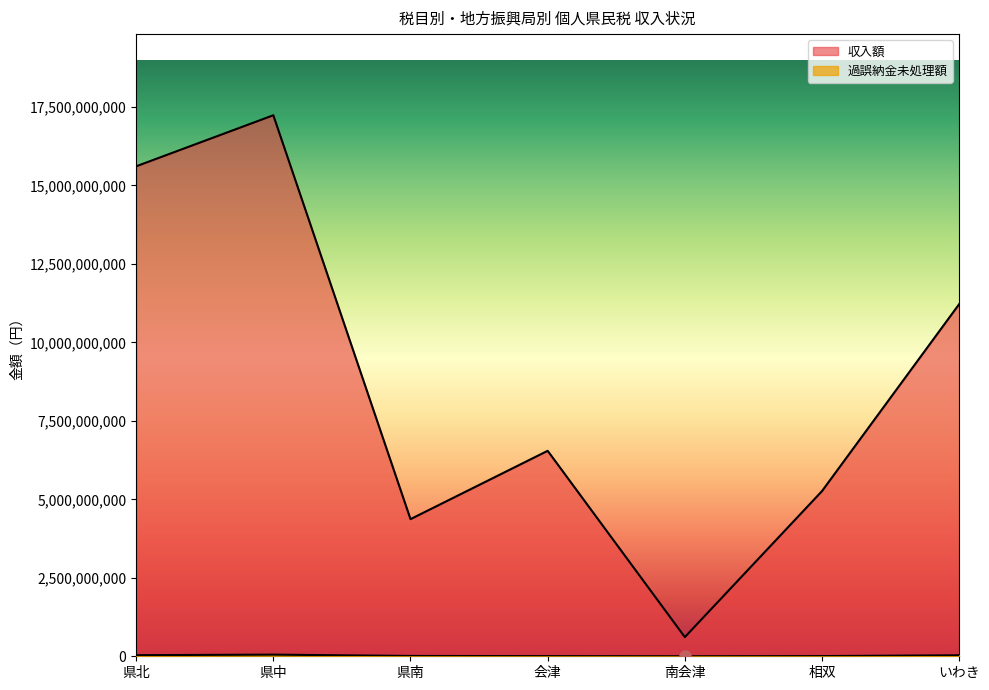

At which category does the chart reach its minimum across all series?

南会津